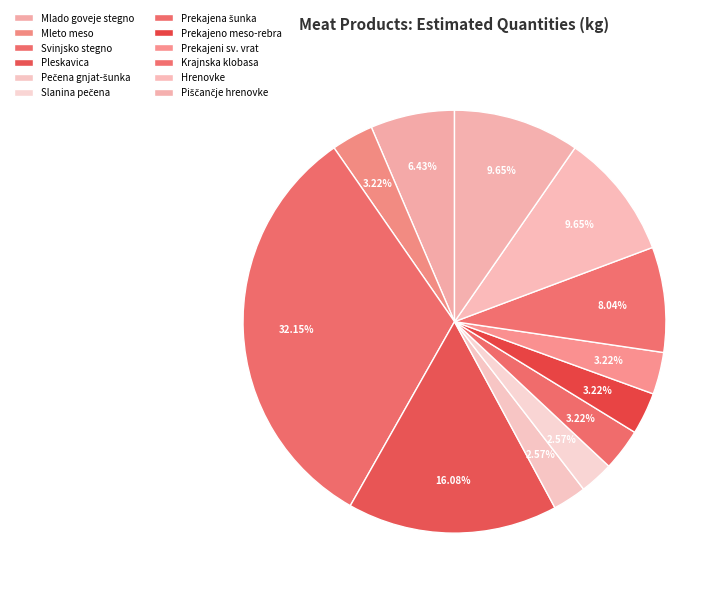

What is the total percentage of Pečena gnjat-šunka and Slanina pečena?

5.1%